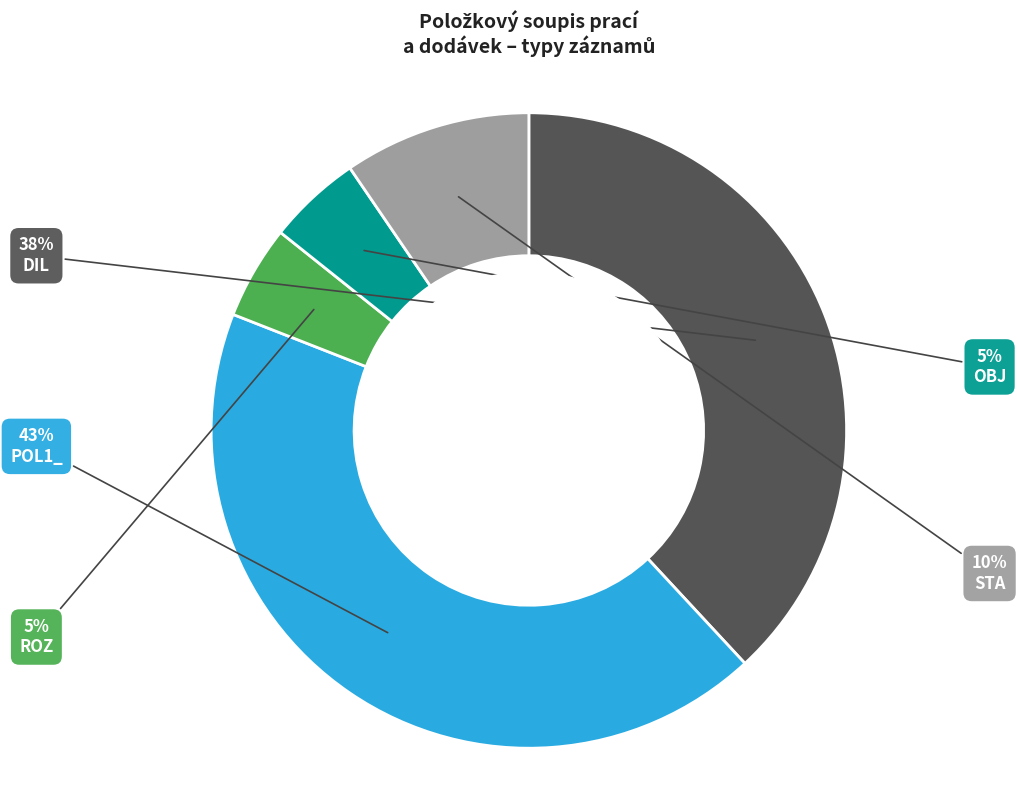

How many segments does this pie chart have?

5